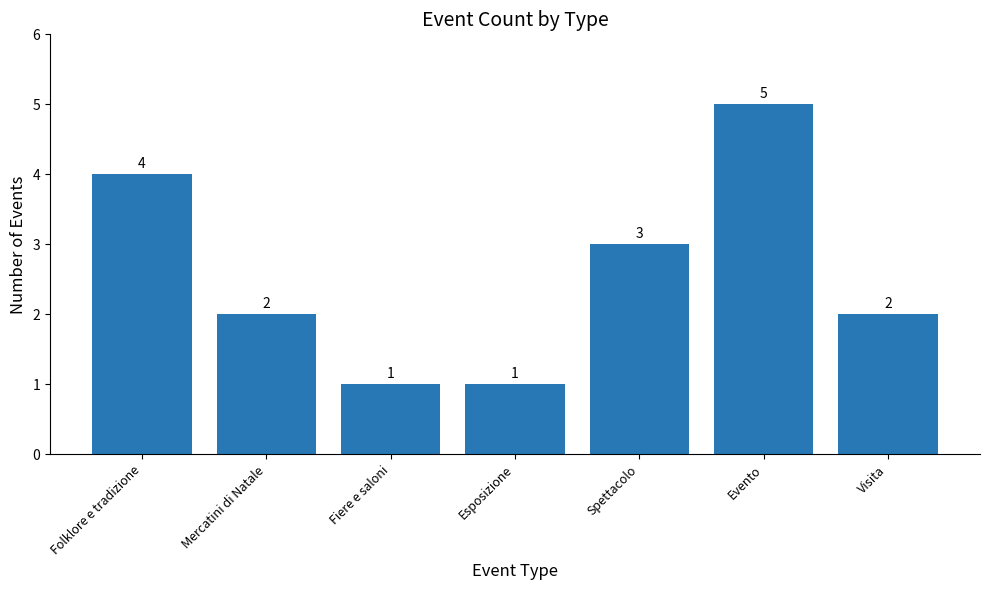

True or false: the data shows 1 at Esposizione.

True